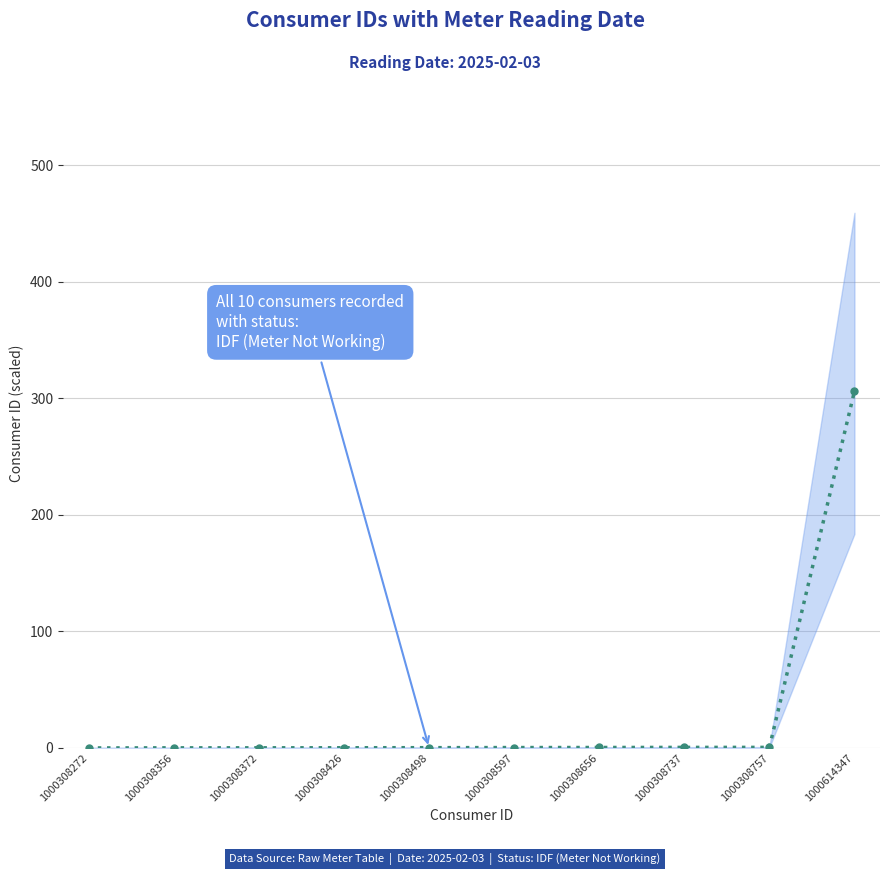

What is the greatest value displayed?

306.1